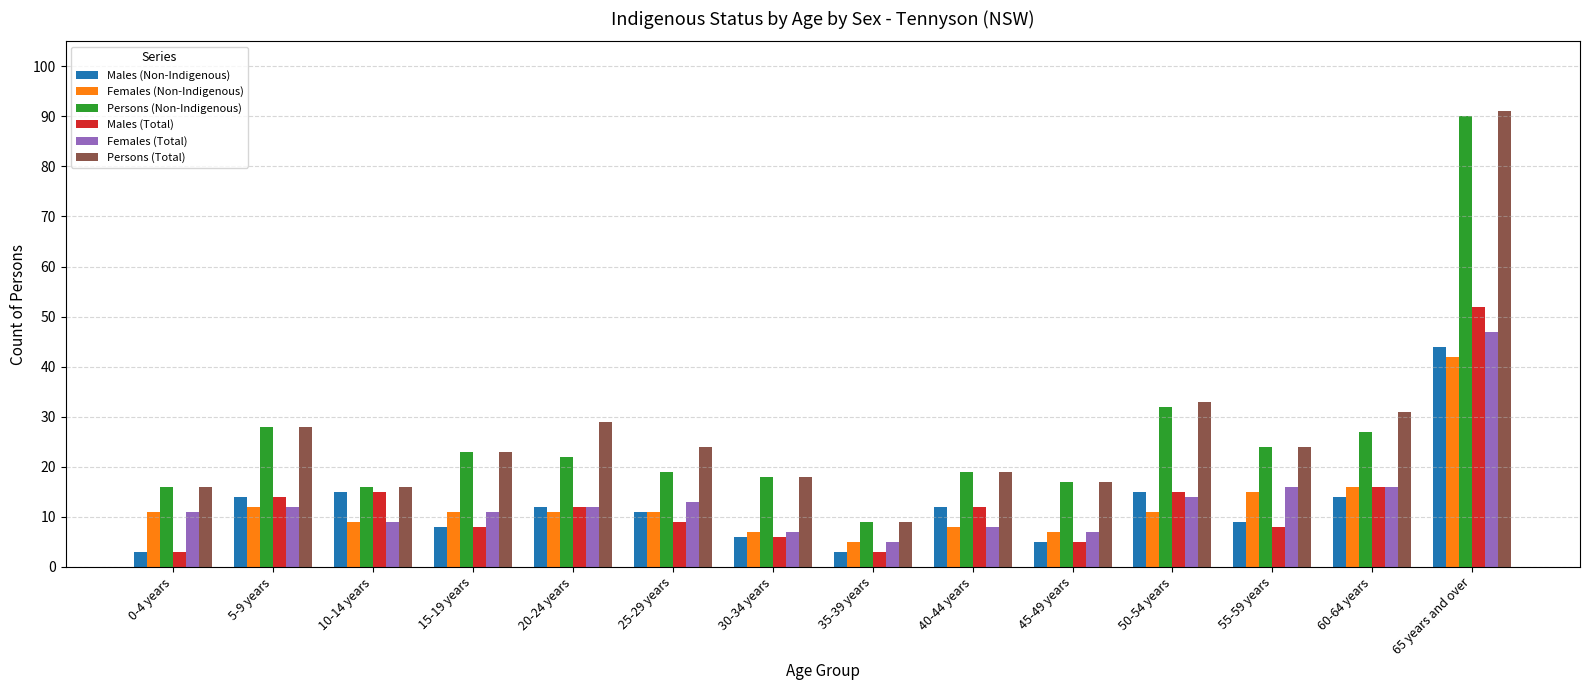

Is the value of Males (Non-Indigenous) at 45-49 years greater than the value of Males (Total) at 55-59 years?

No